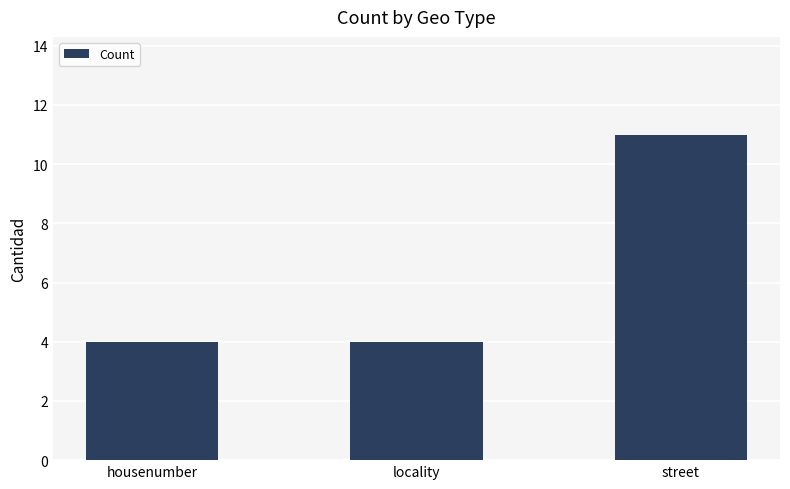

What is the difference between the maximum and minimum values?

7